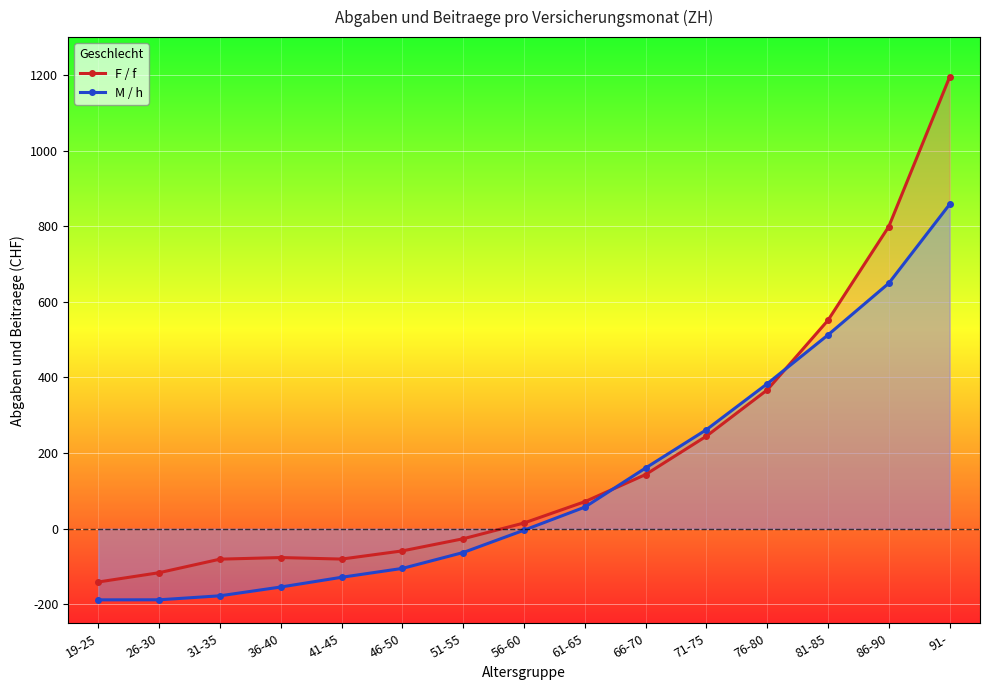

True or false: F / f has a value of -76.2 at 36-40.

True